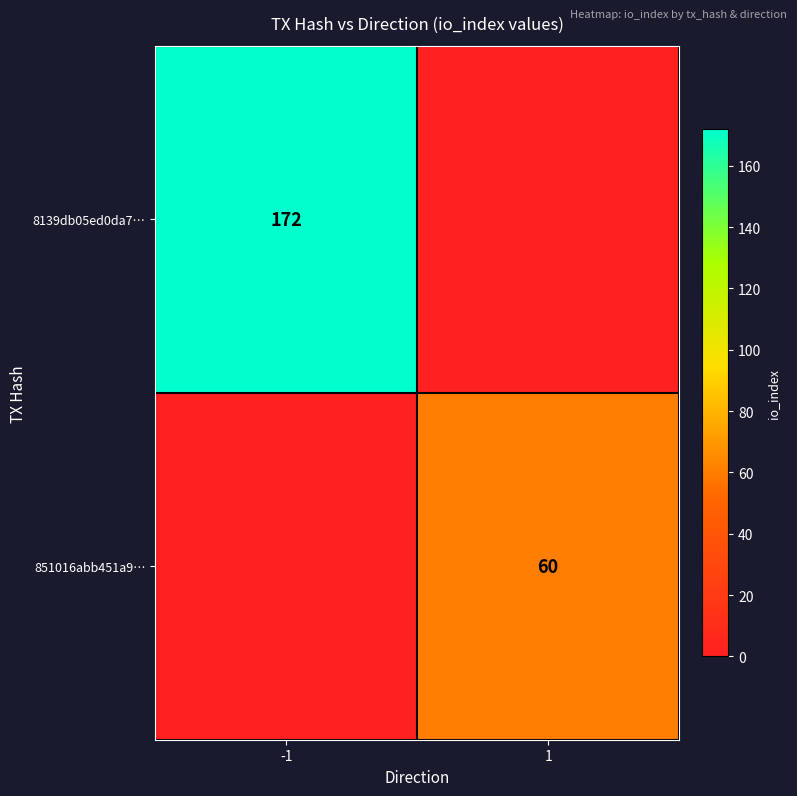

True or false: 851016abb451a9… has a value of 60 at 1.

True